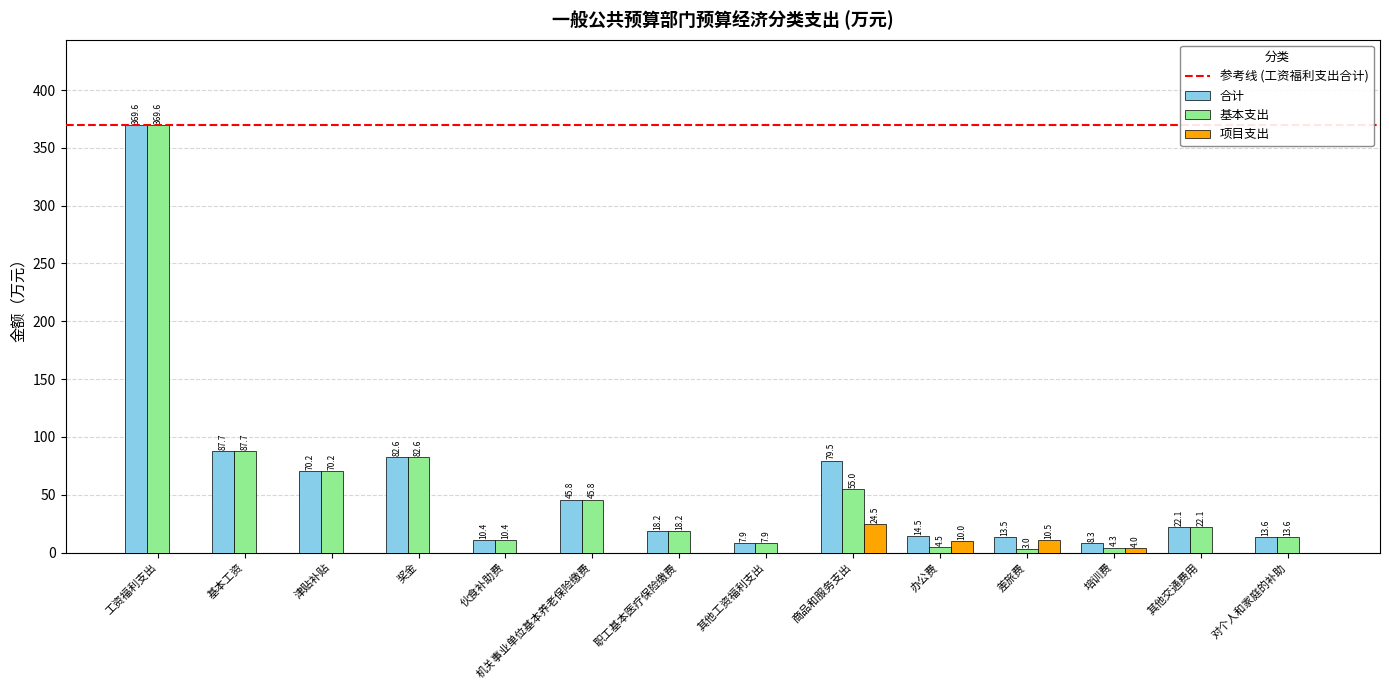

The value of 合计 at 职工基本医疗保险缴费 is 18.2. True or false?

True